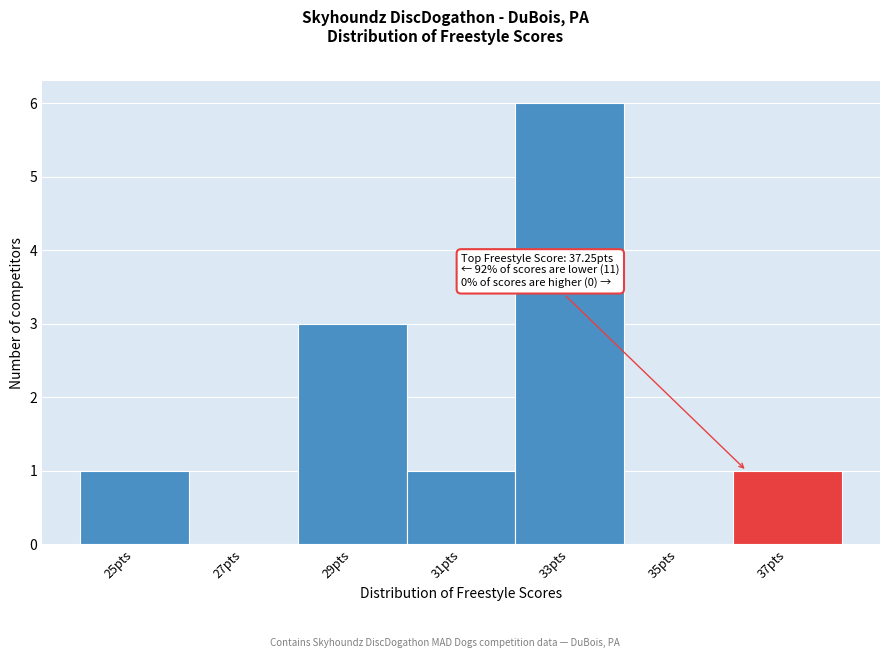

Reading right to left, what are all the values shown in this chart?

37pts=1	35pts=0	33pts=6	31pts=1	29pts=3	27pts=0	25pts=1